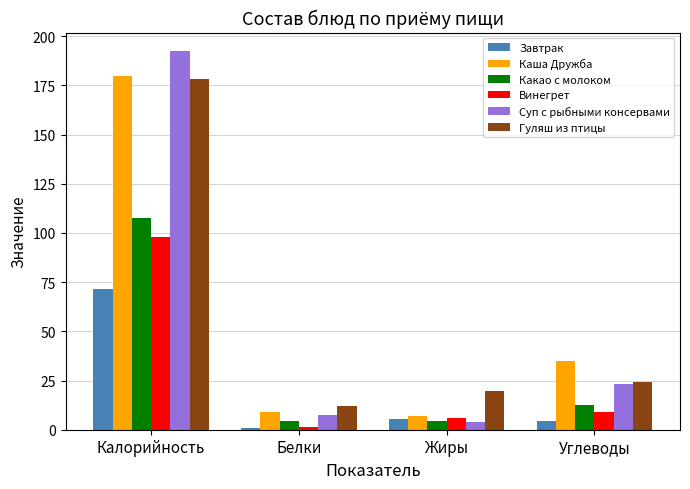

What is the total value across all series at Жиры?

46.4